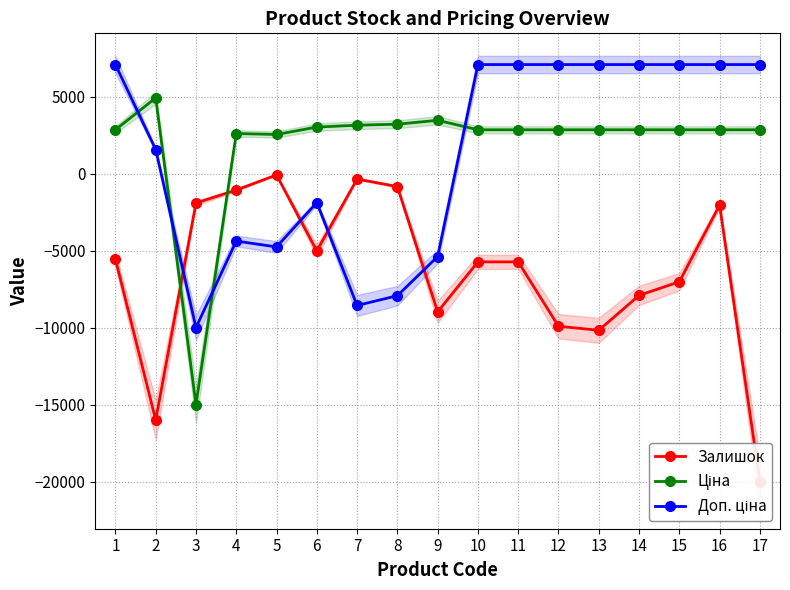

How many series are shown in this chart?

3